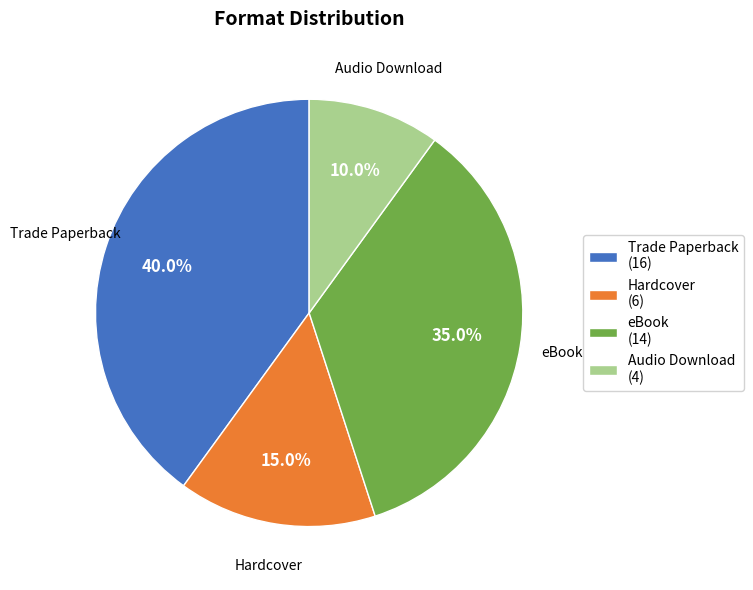

To the nearest percent, what is the difference between the Trade Paperback and Audio Download slice percentages?

30%